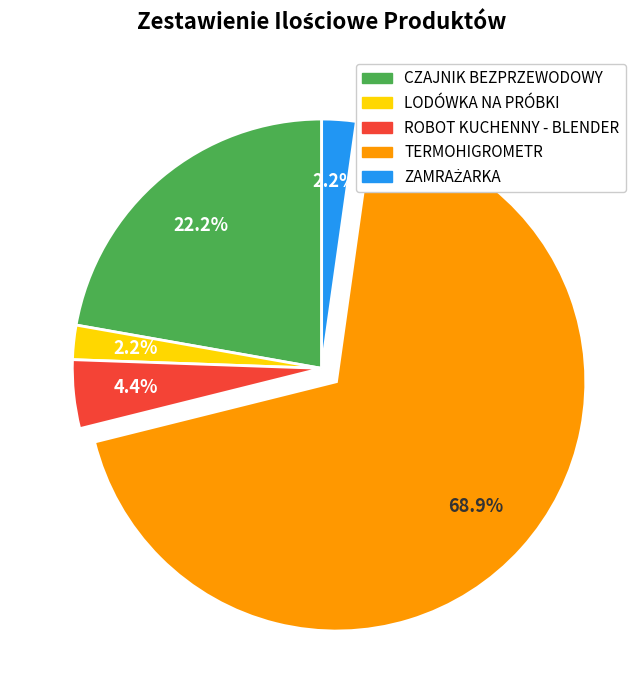

Is TERMOHIGROMETR the majority of the pie?

Yes